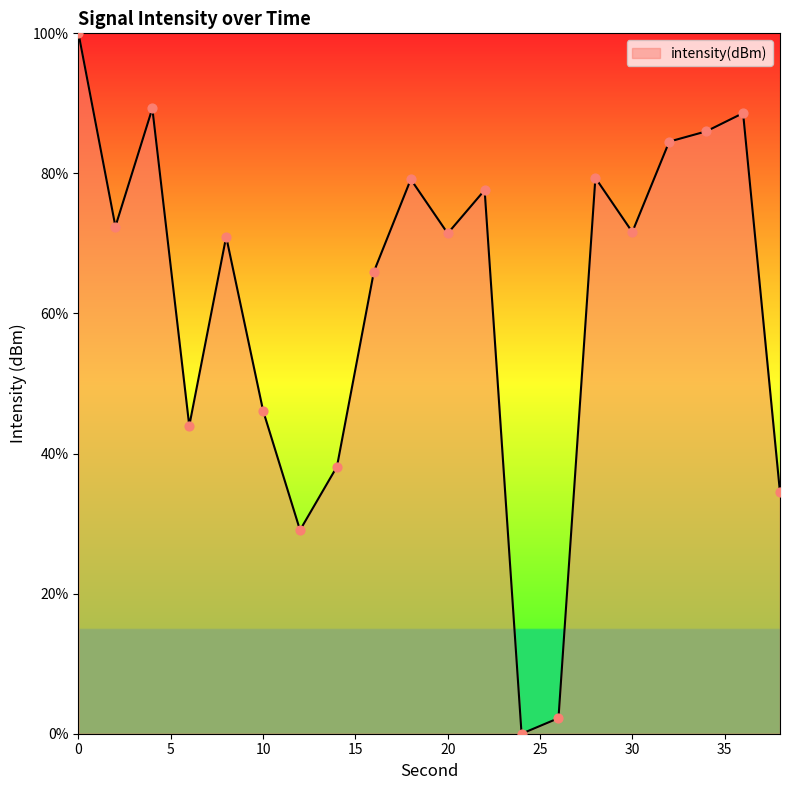

What is the difference between the maximum and minimum values?

100.0